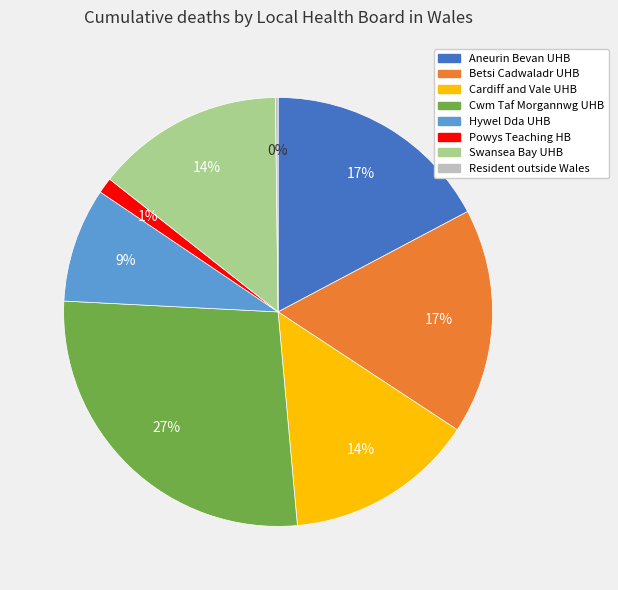

Does any single category account for the majority?

No